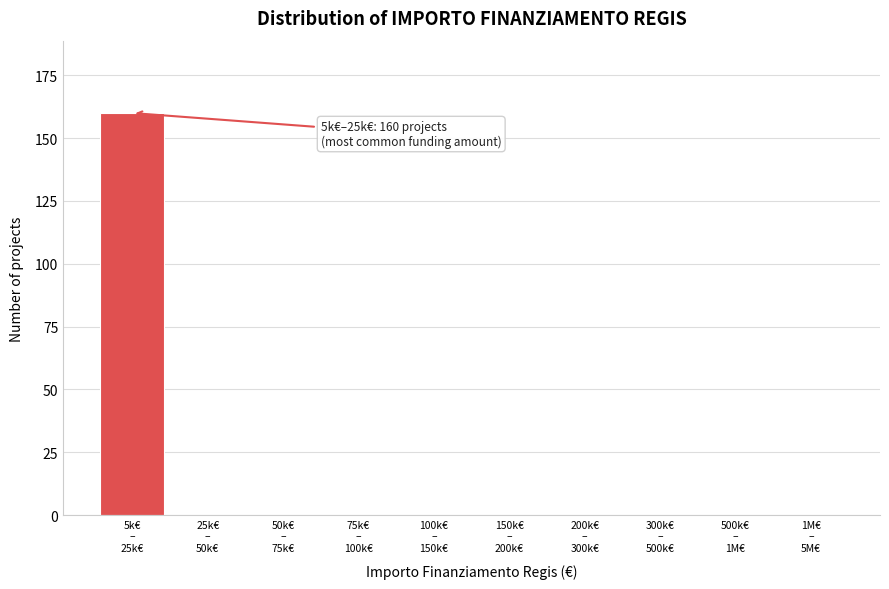

What is the maximum value shown in the chart?

160